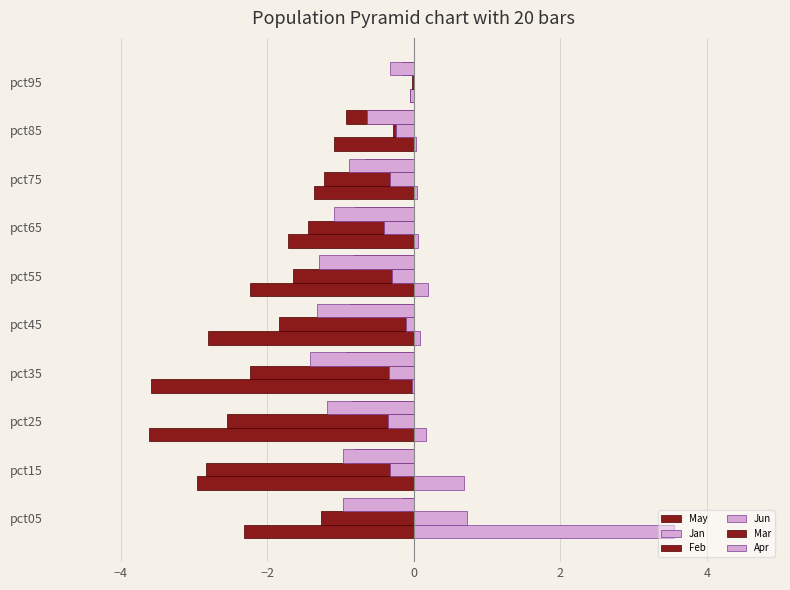

How many data points in Feb are above -1?

2